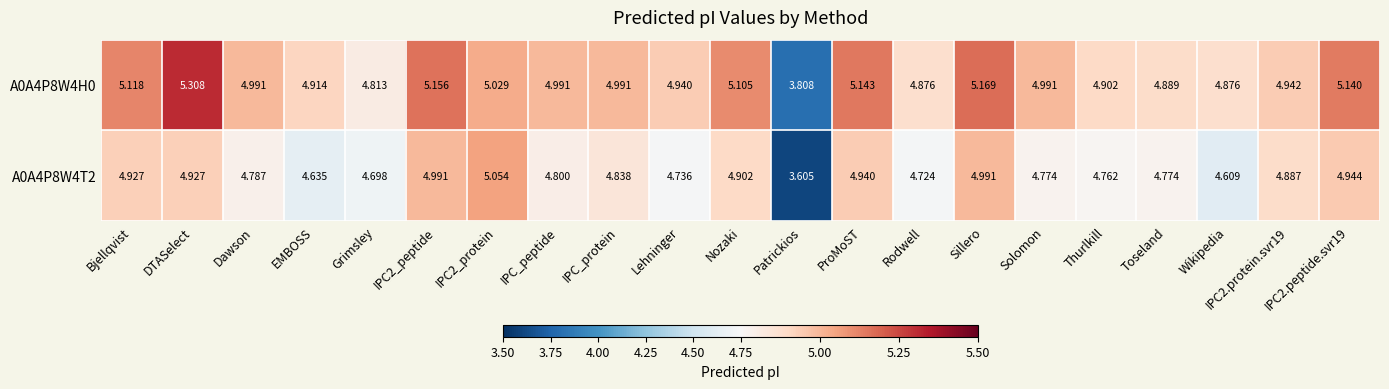

How many values in the A0A4P8W4H0 series are below 4?

1